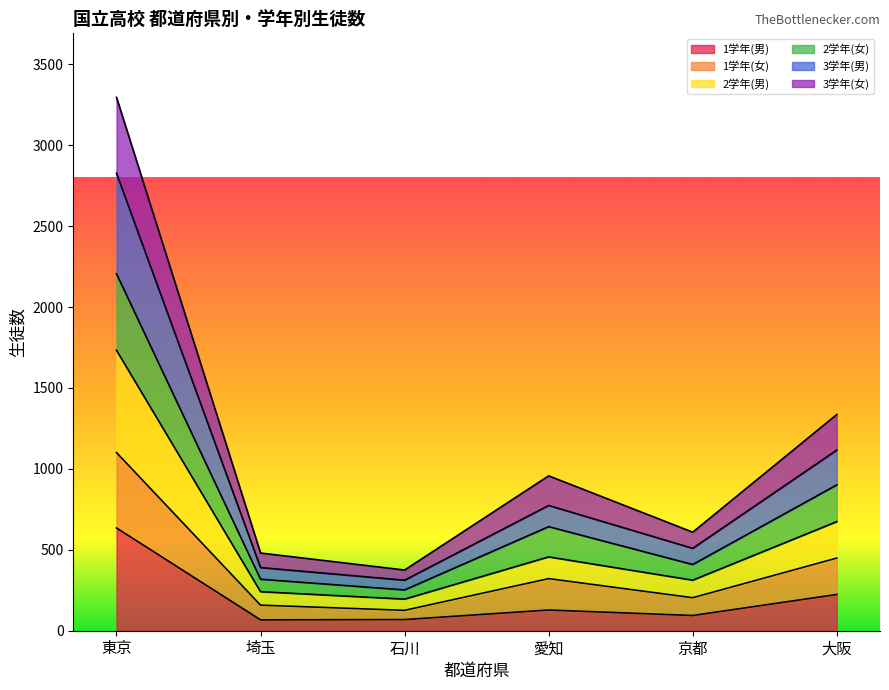

How many lines are shown in the chart?

6